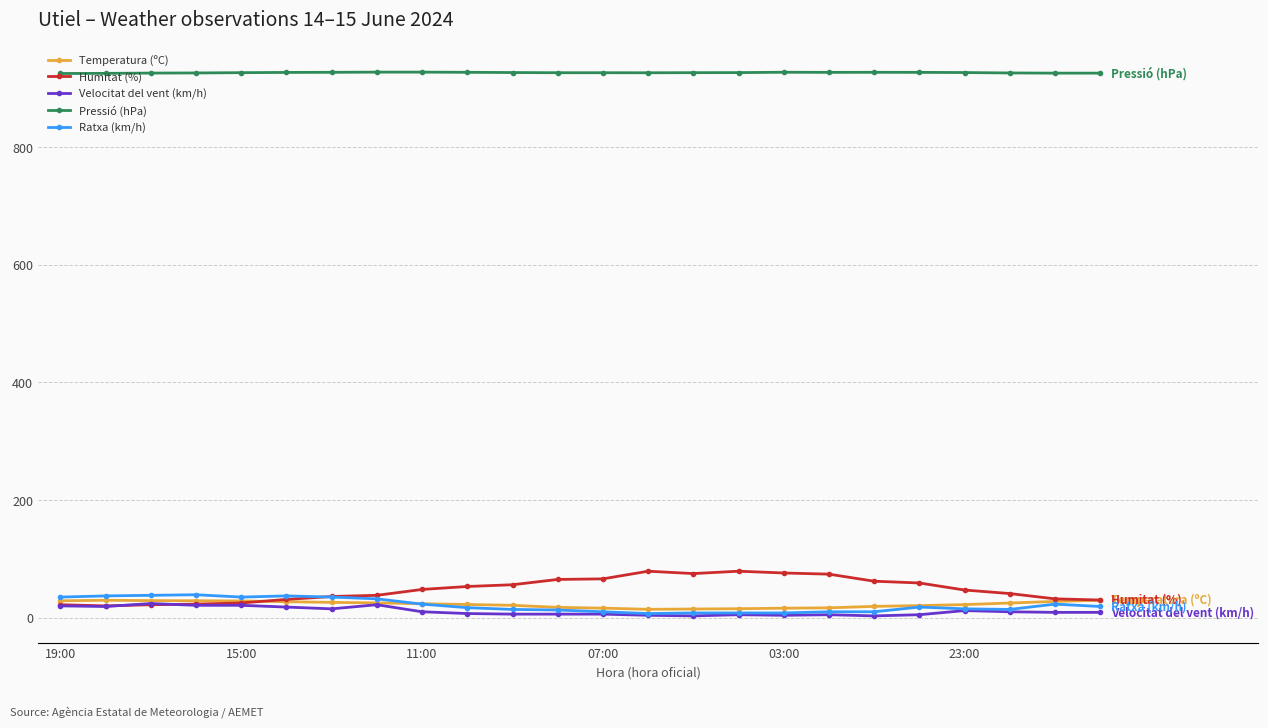

Does the chart display data point markers on the line(s)?

Yes